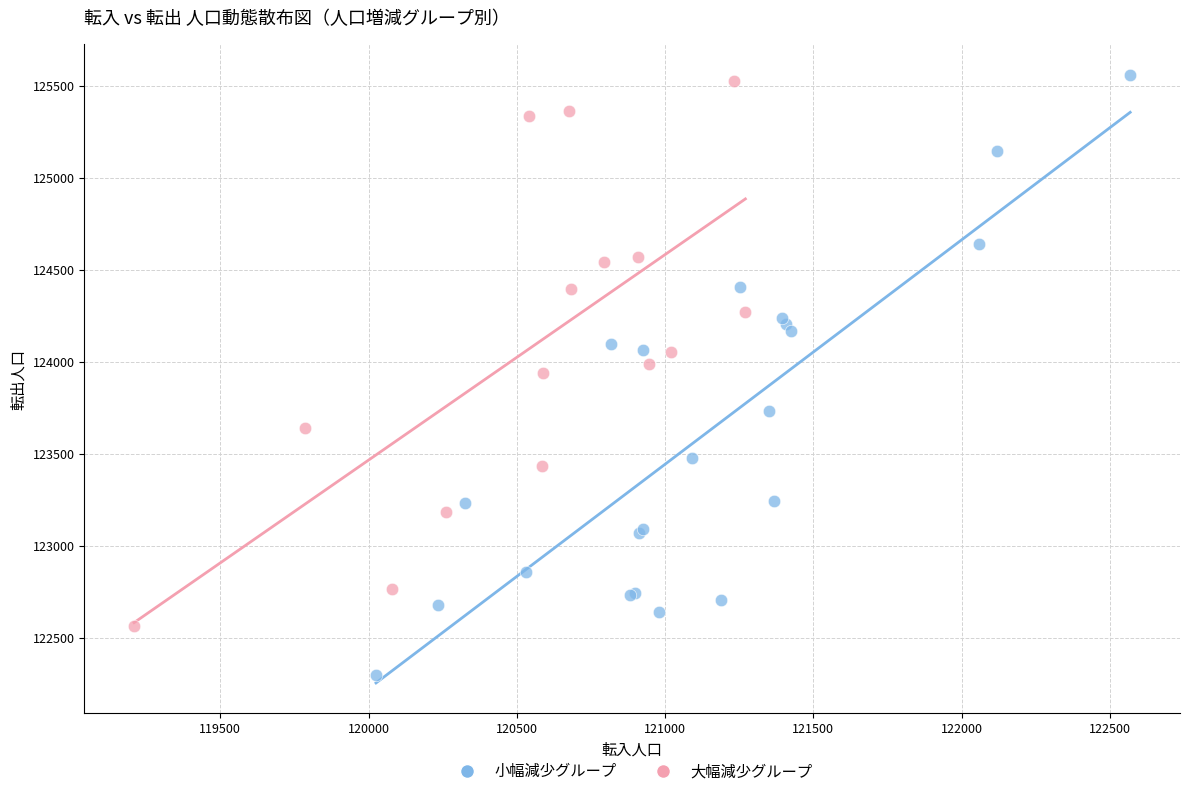

Which series contains the highest Y value?

小幅減少グループ